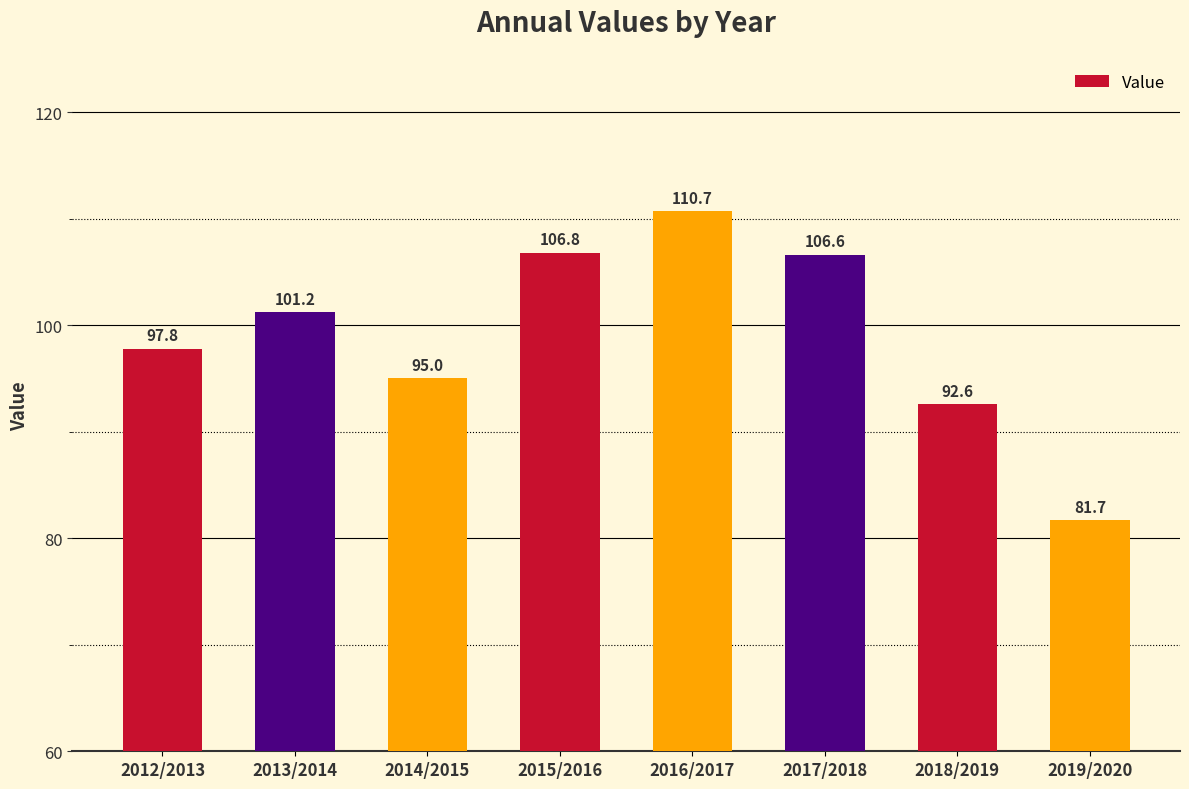

What is the difference between the maximum and minimum values?

29.0